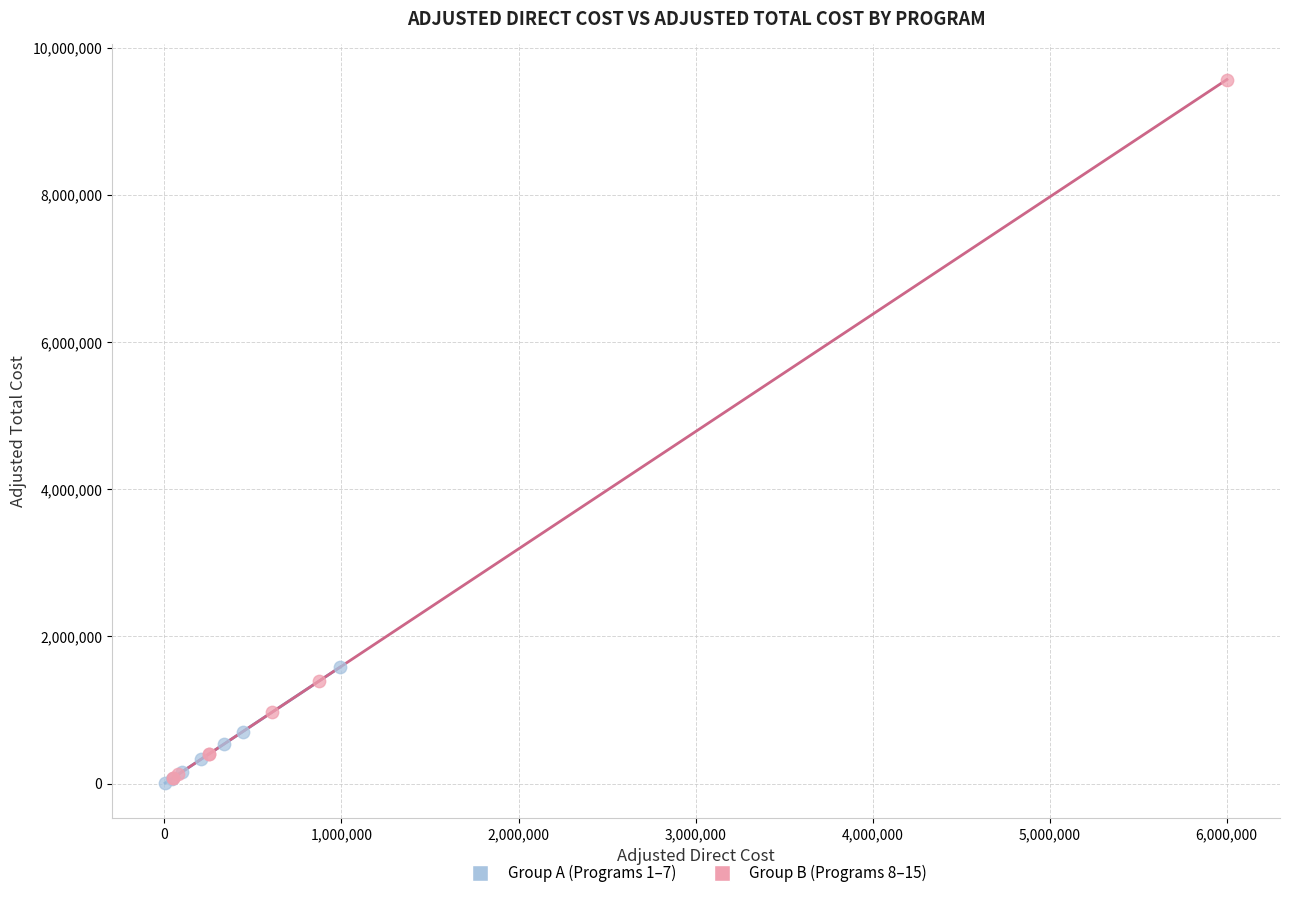

What are all the series names shown in the legend?

Group A (Programs 1–7), Group B (Programs 8–15)